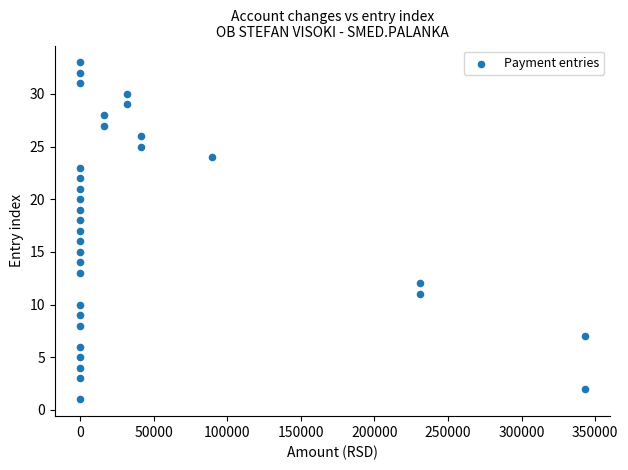

What is the range of X values (max minus min)?

343136